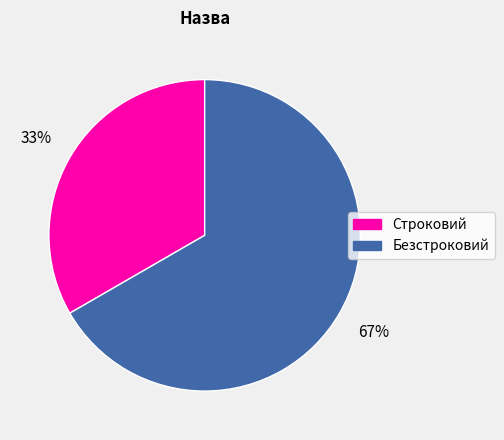

Count the number of slices in the pie.

2